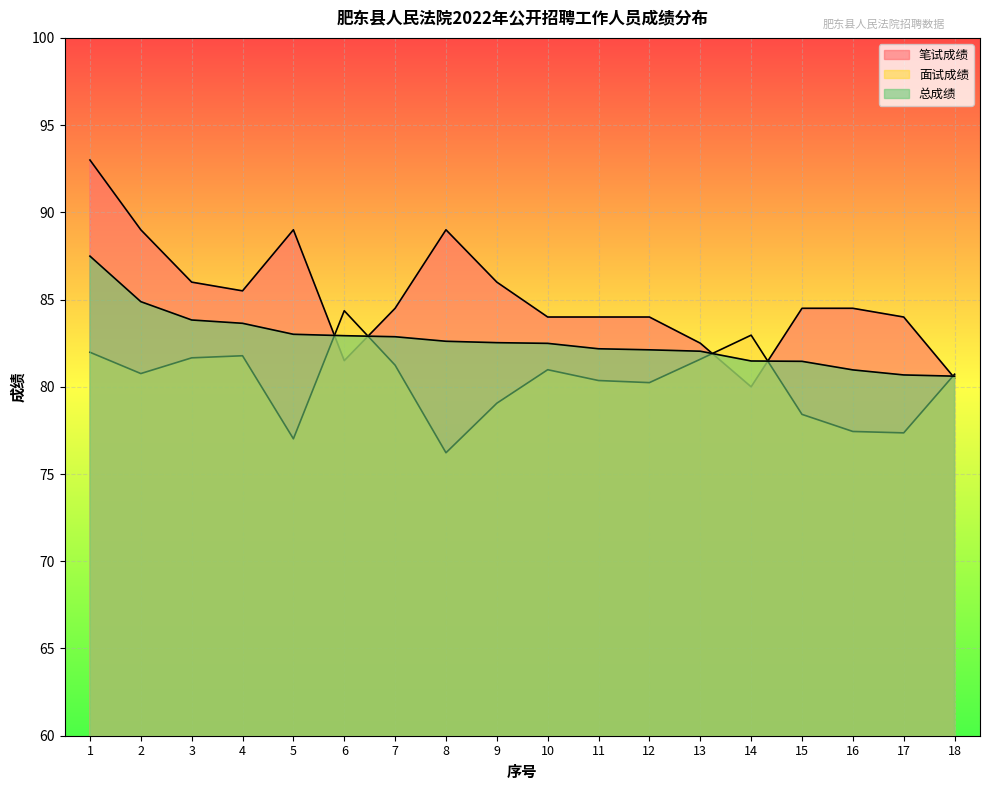

List the series in order of their overall mean, lowest first.

面试成绩, 总成绩, 笔试成绩